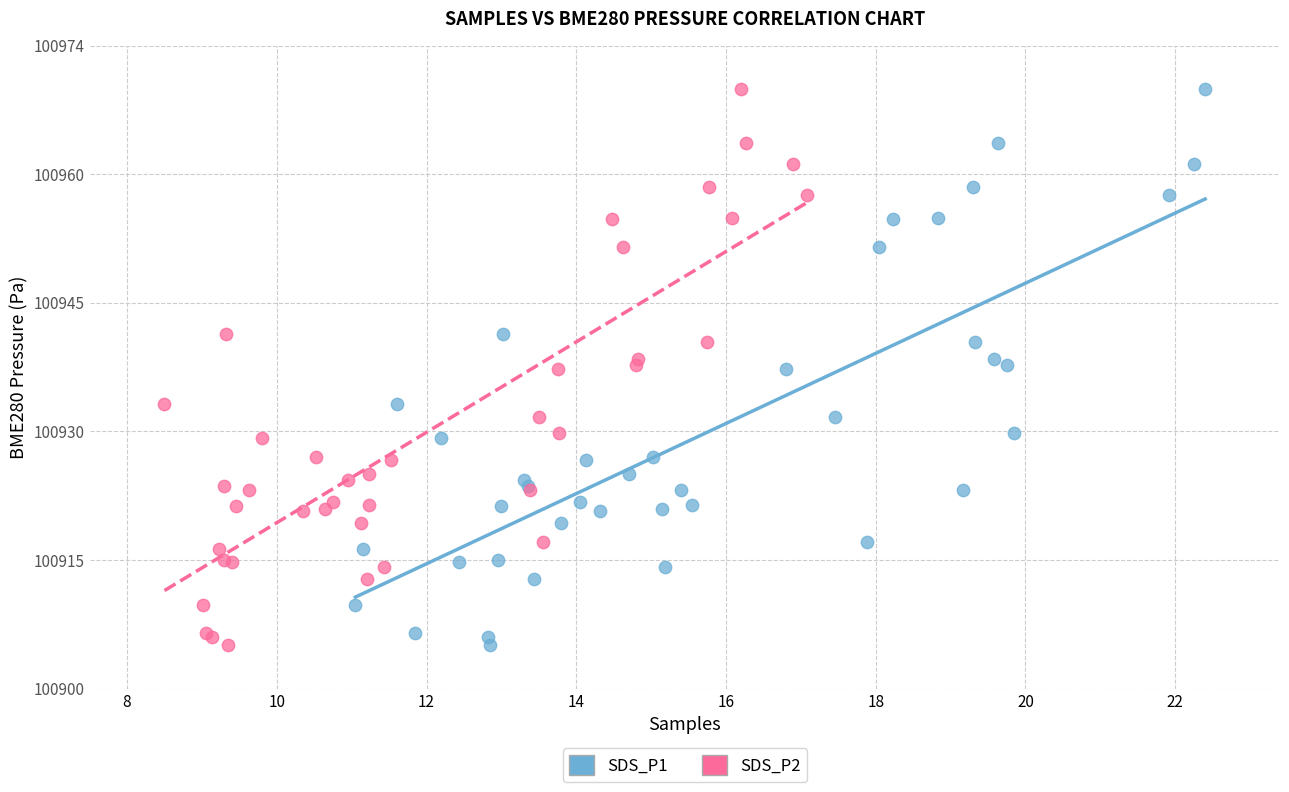

What are all the series names shown in the legend?

SDS_P1, SDS_P2